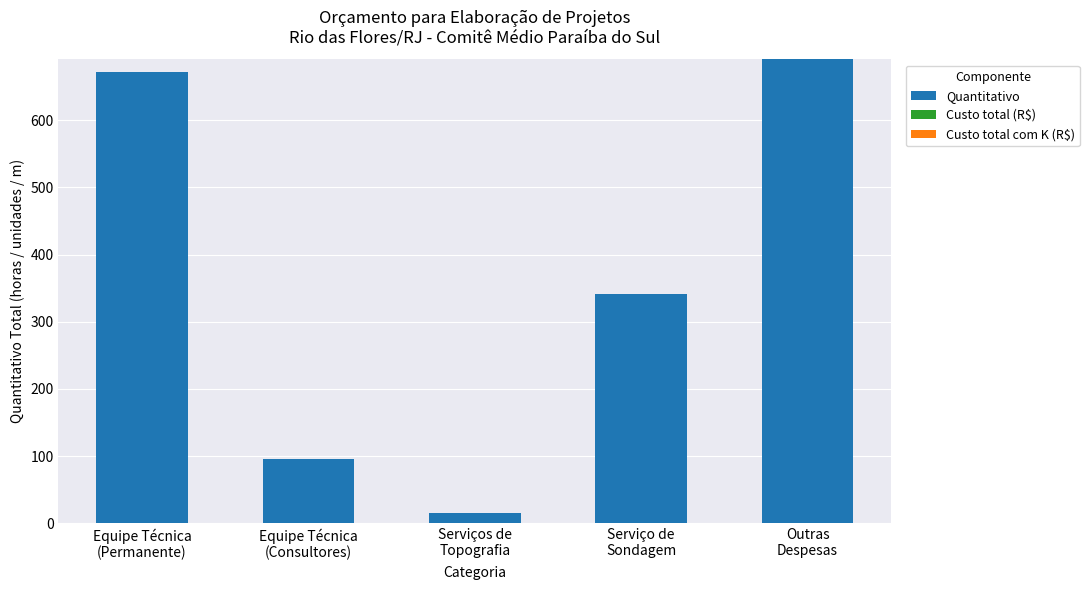

What is the smallest value displayed?

15